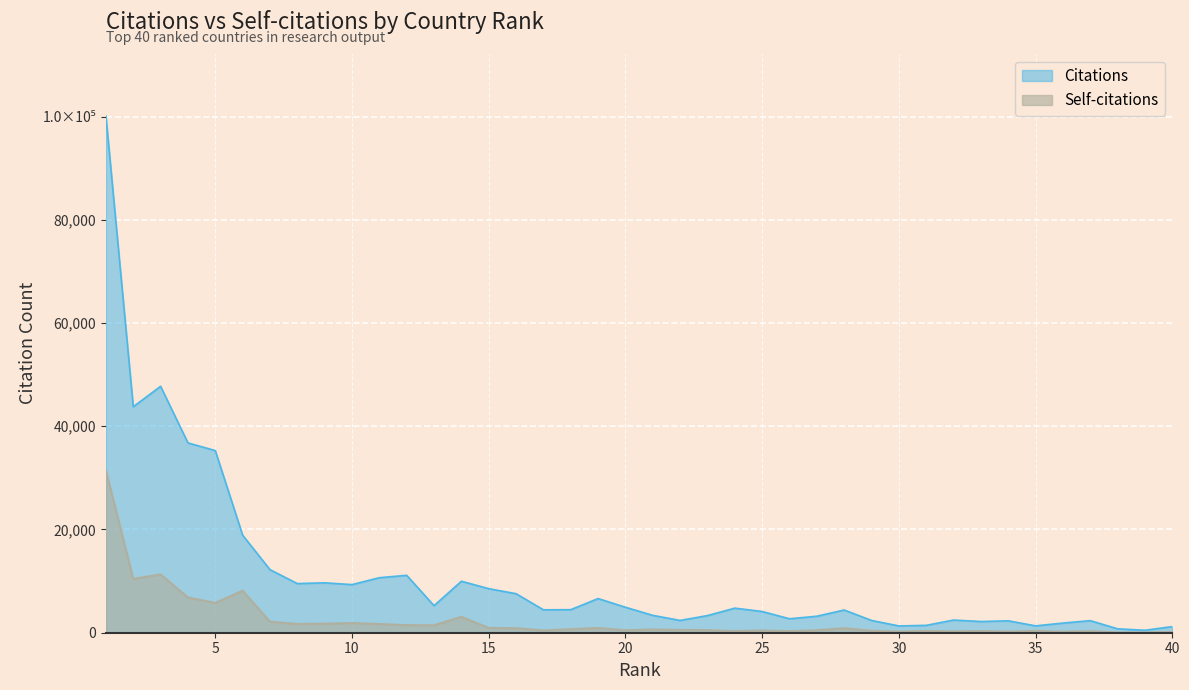

What is the difference between the Self-citations values at 30 and 29?

163